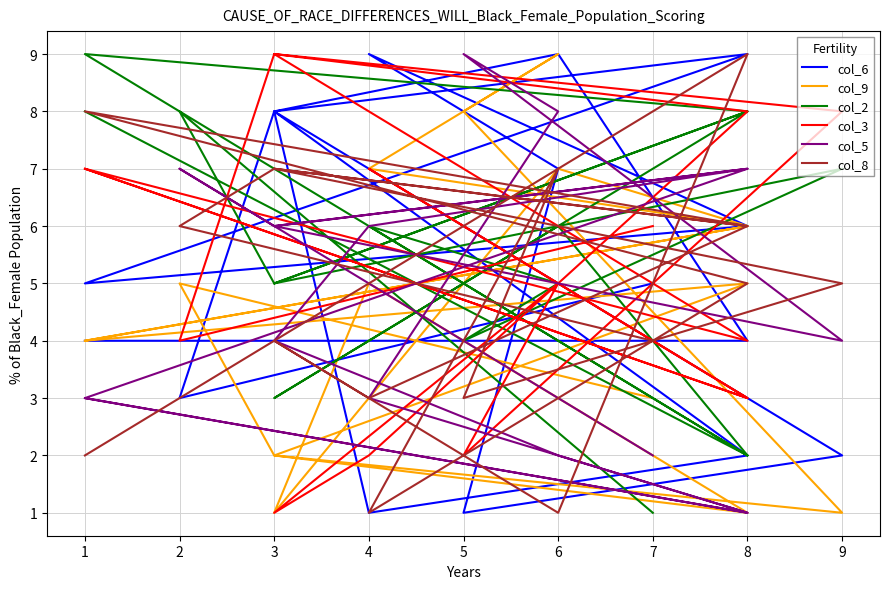

Which series has the largest total across all categories?

col_6